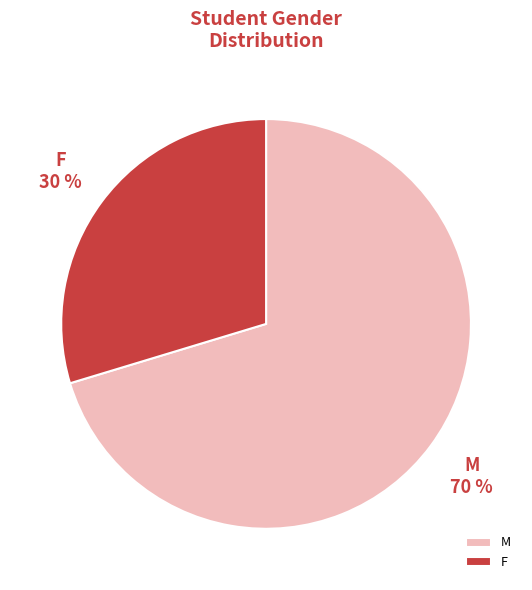

Is it true that M is 81% of the pie?

False